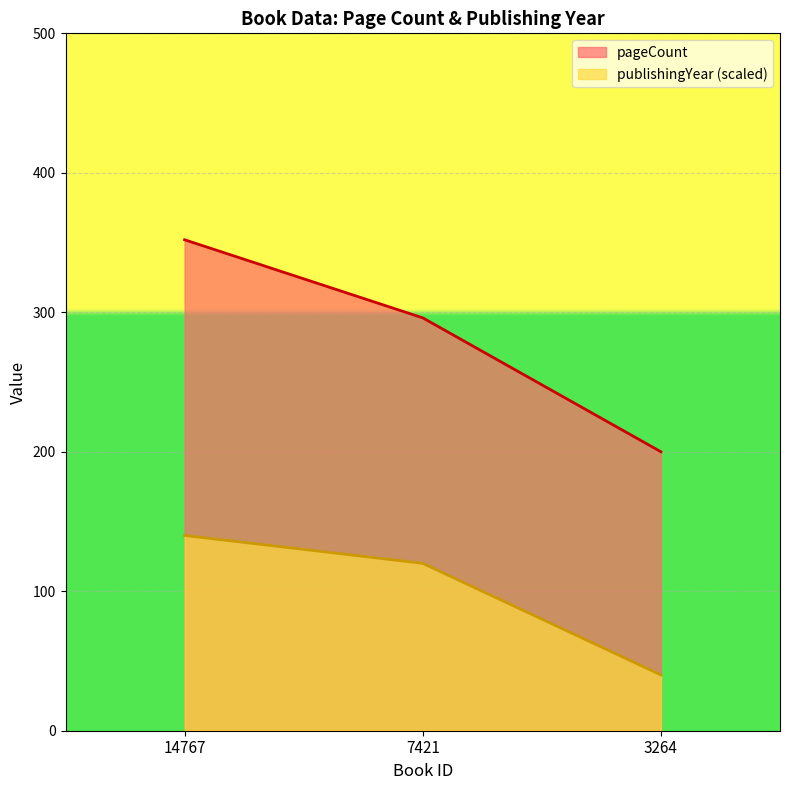

Which series has the largest range (max minus min)?

pageCount